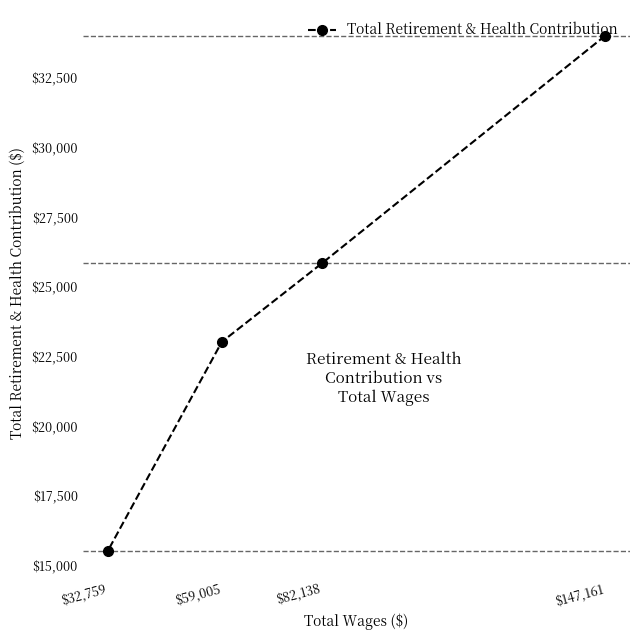

At which label does the data first exceed 25839?

$147,161